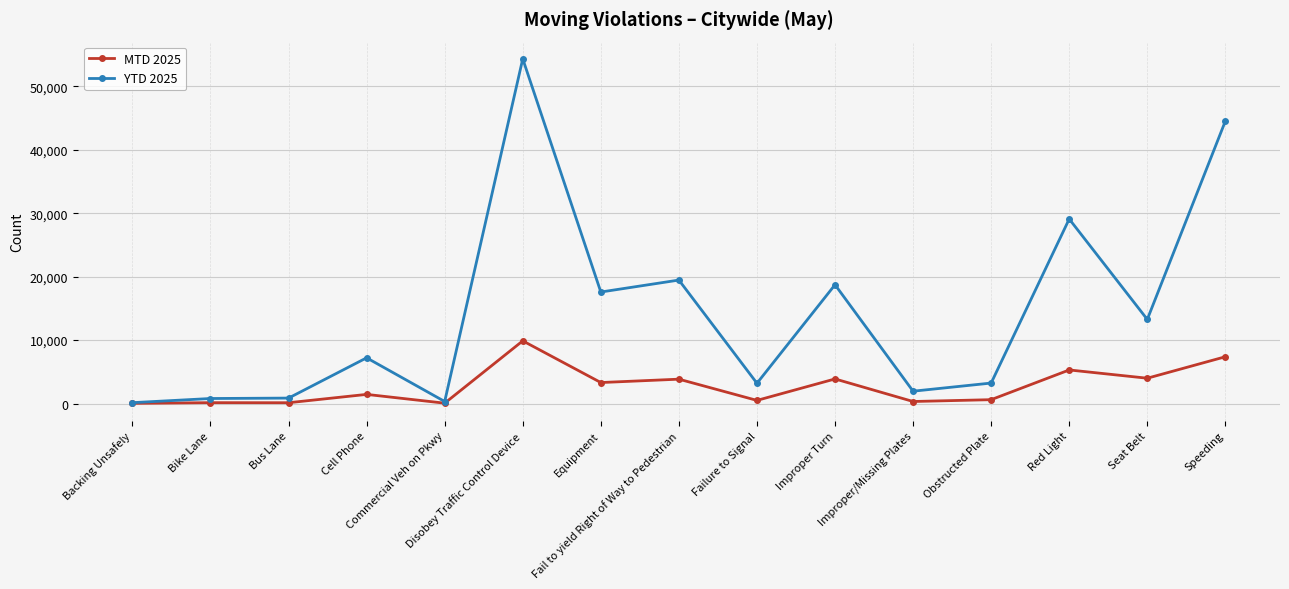

What is the highest value of the MTD 2025 series?

9886